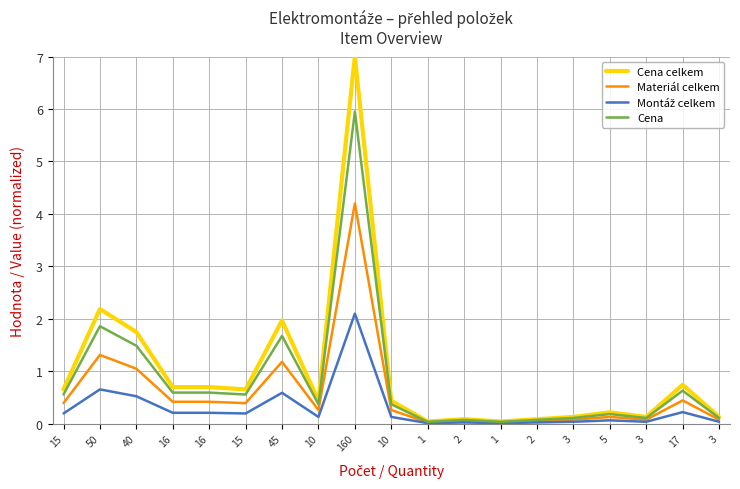

Does the chart display data point markers on the line(s)?

No